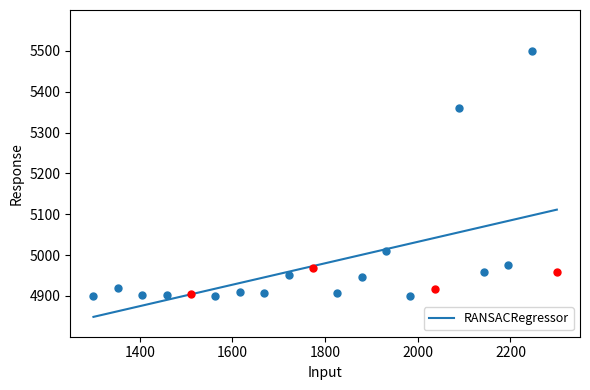

What is the difference between the maximum and minimum values?

262.6